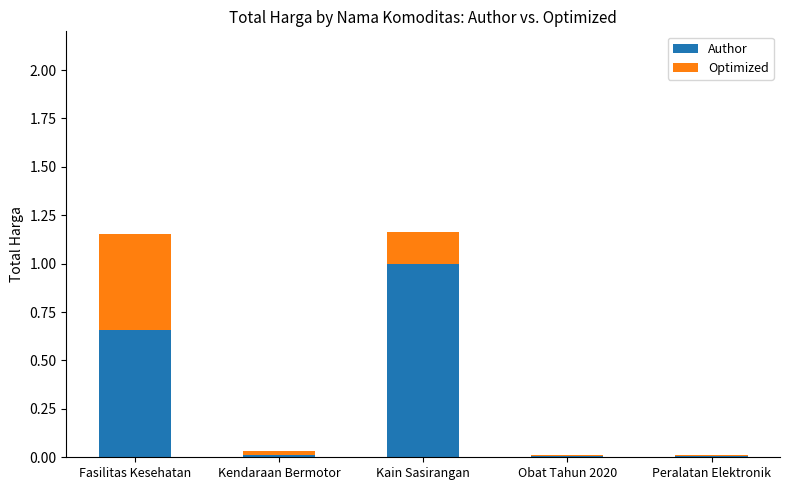

What is the total value across all series at Fasilitas Kesehatan?

1.2